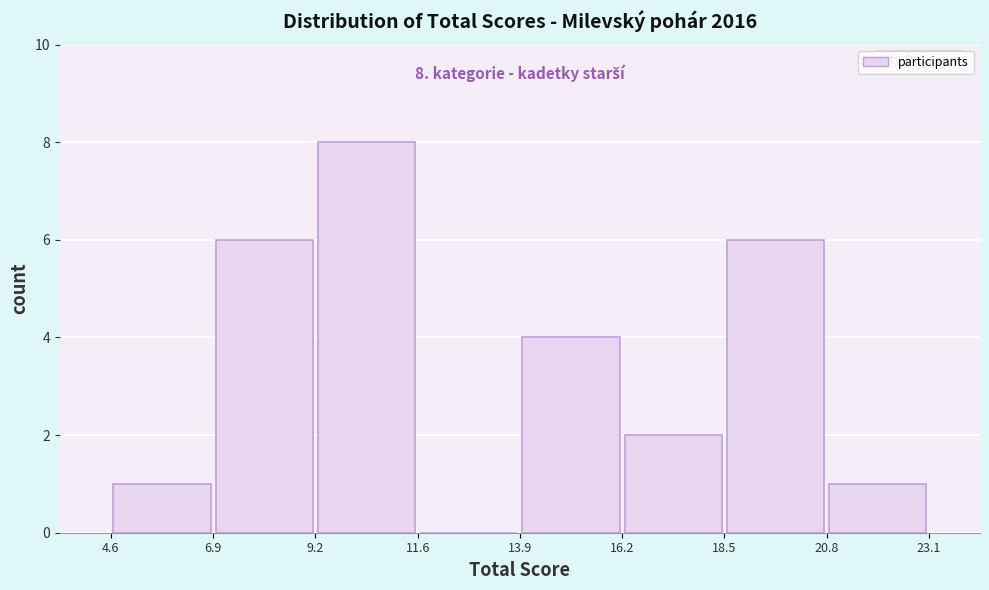

Which range on the x-axis has the tallest bar?

9.2 to 11.6